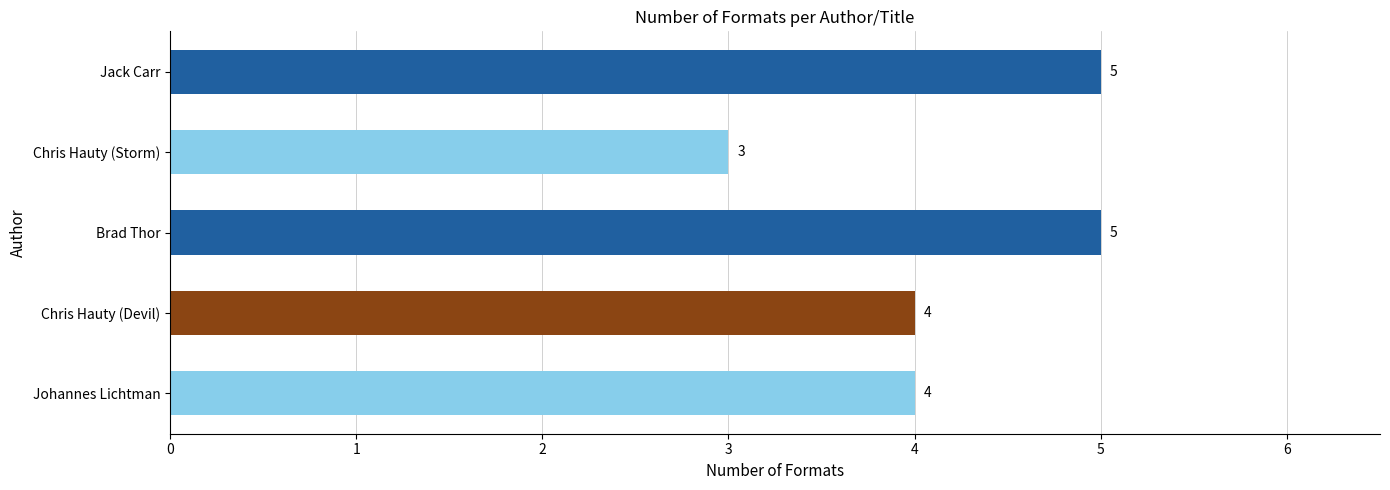

The value at Jack Carr is 5. True or false?

True